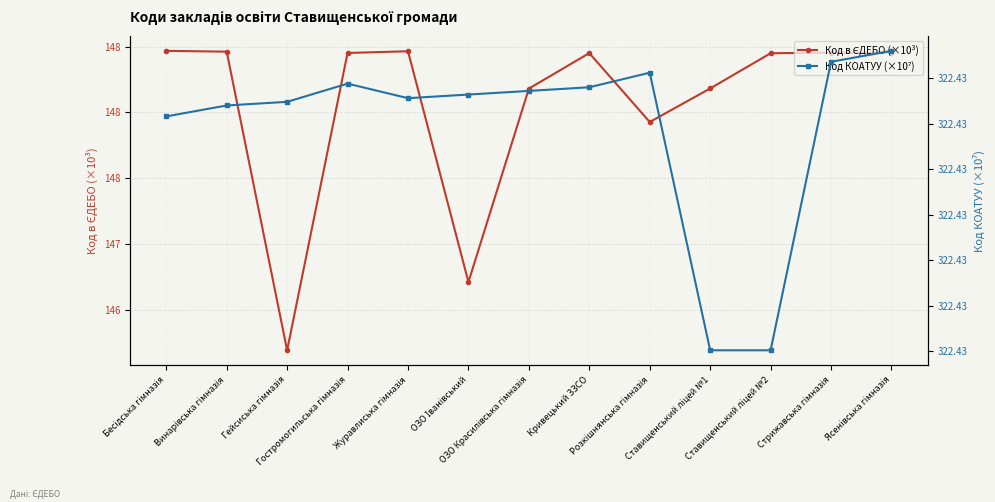

Is the value of Код КОАТУУ (×10⁷) at Бесідська гімназія greater than the value of Код в ЄДЕБО (×10³) at Журавлиська гімназія?

Yes